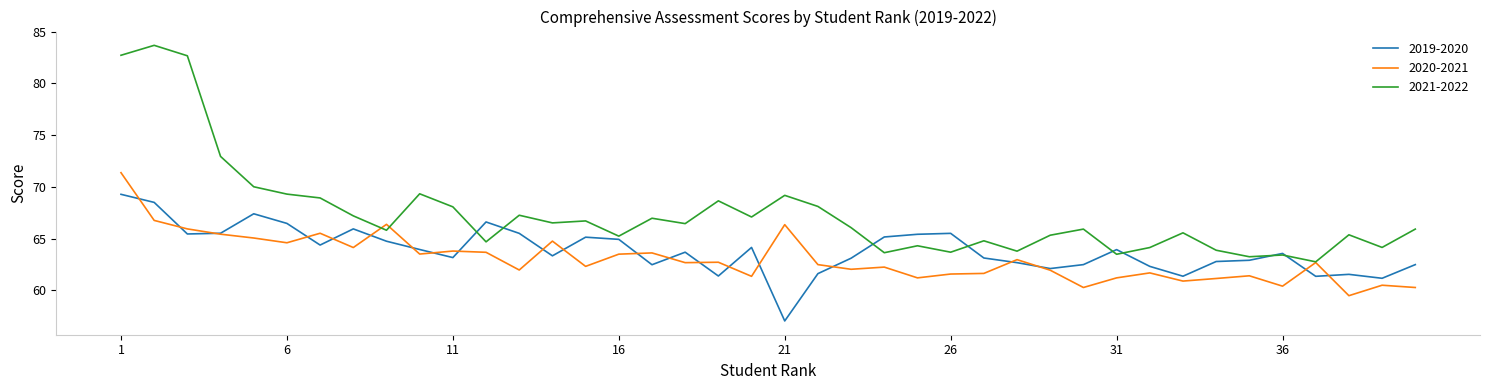

At how many categories does at least one series exceed 75?

3